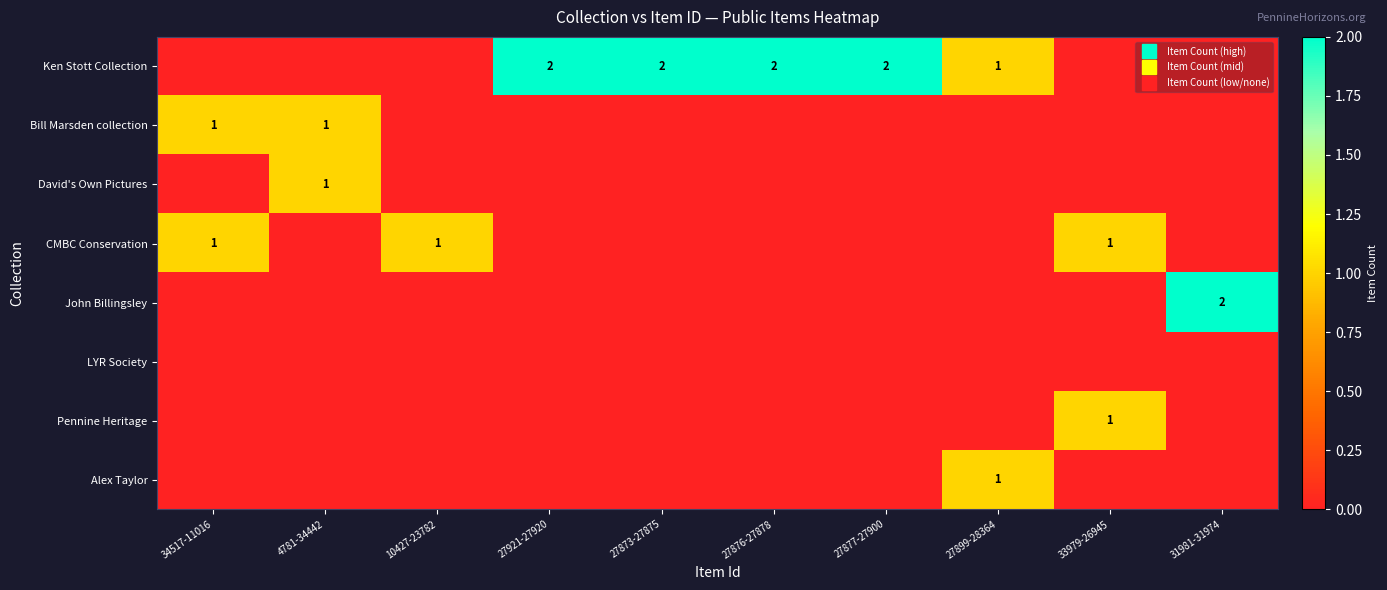

The value of Pennine Heritage at 10427-23782 is 0. True or false?

False